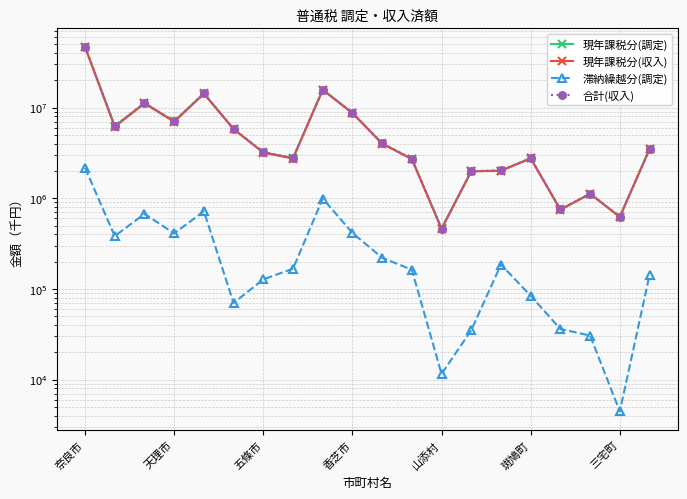

How many values in the 現年課税分(調定) series exceed 3497204?

9